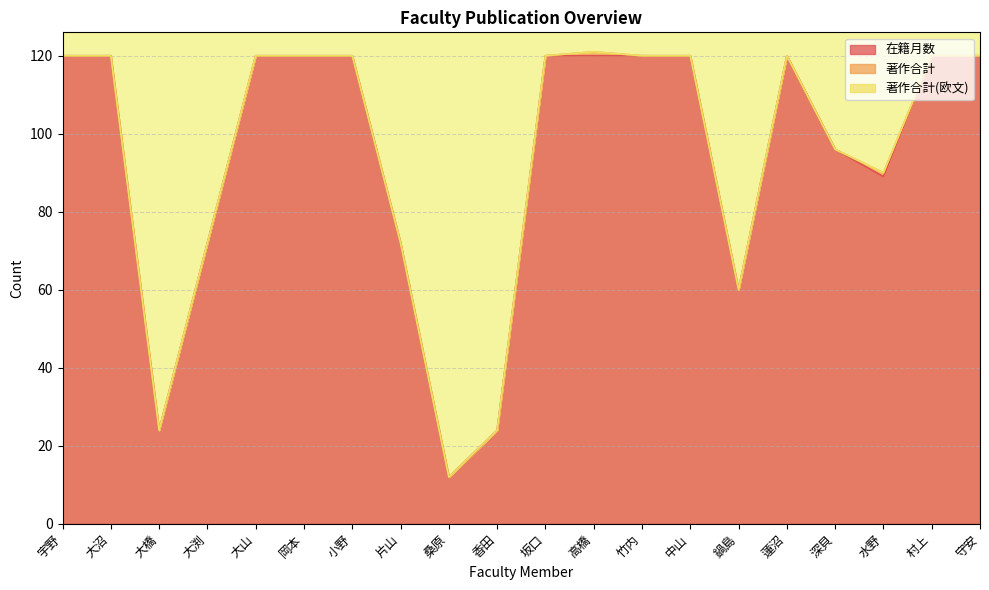

What position from the right is 水野?

3